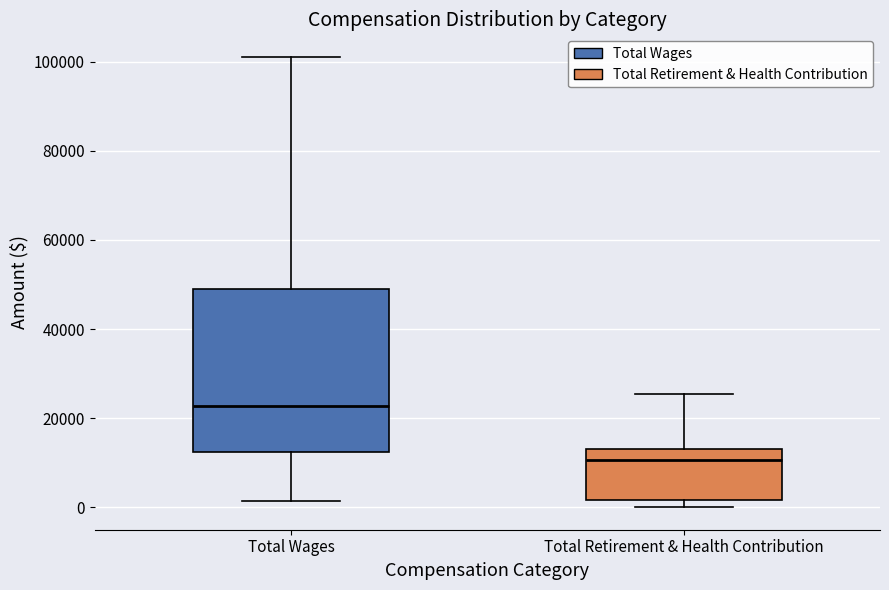

Reading left to right, transcribe this box plot: for each box, give where its median line is, the range the box spans, and where its two whiskers end, as read against the y-axis. The values are not printed on the chart, so give them approximately, as read against the axis.

Total Wages: median 22000, box 12000 to 50000, whiskers 2000 to 102000
Total Retirement & Health Contribution: median 10000, box 2000 to 14000, whiskers 0 to 26000